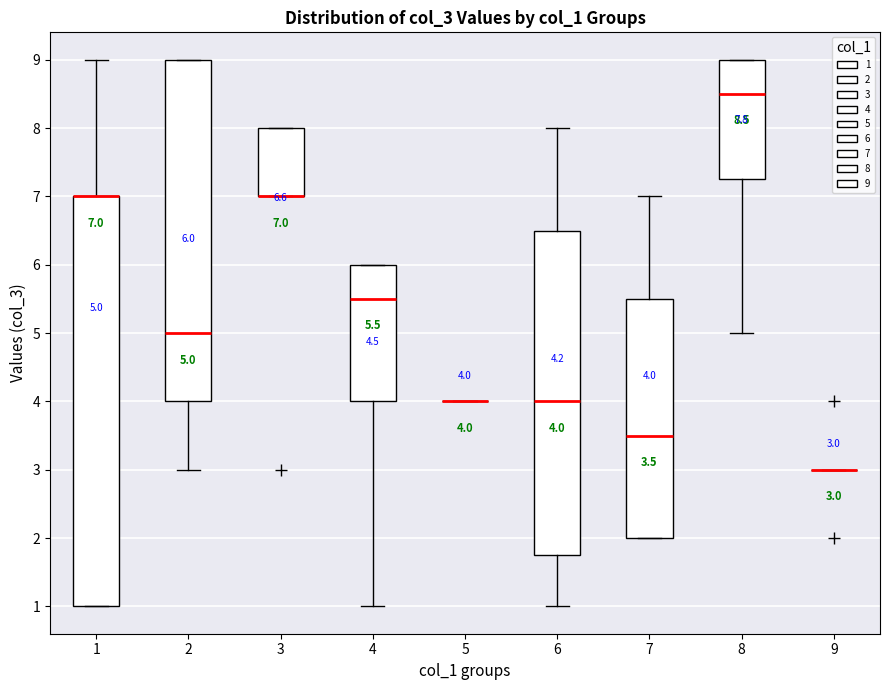

Which box is the tallest, from its lower edge to its upper edge?

1